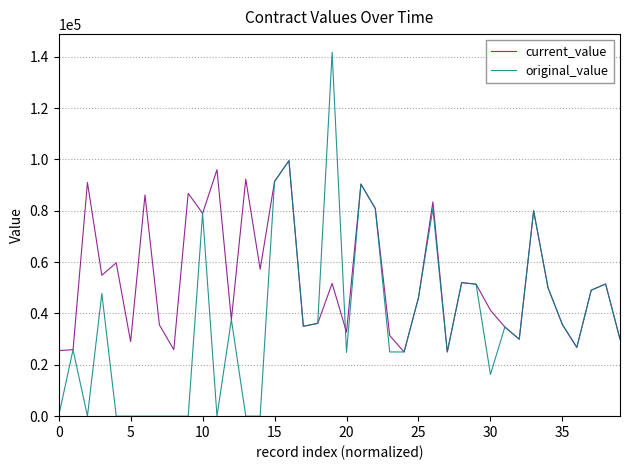

What is the maximum value shown in the chart?

141691.7